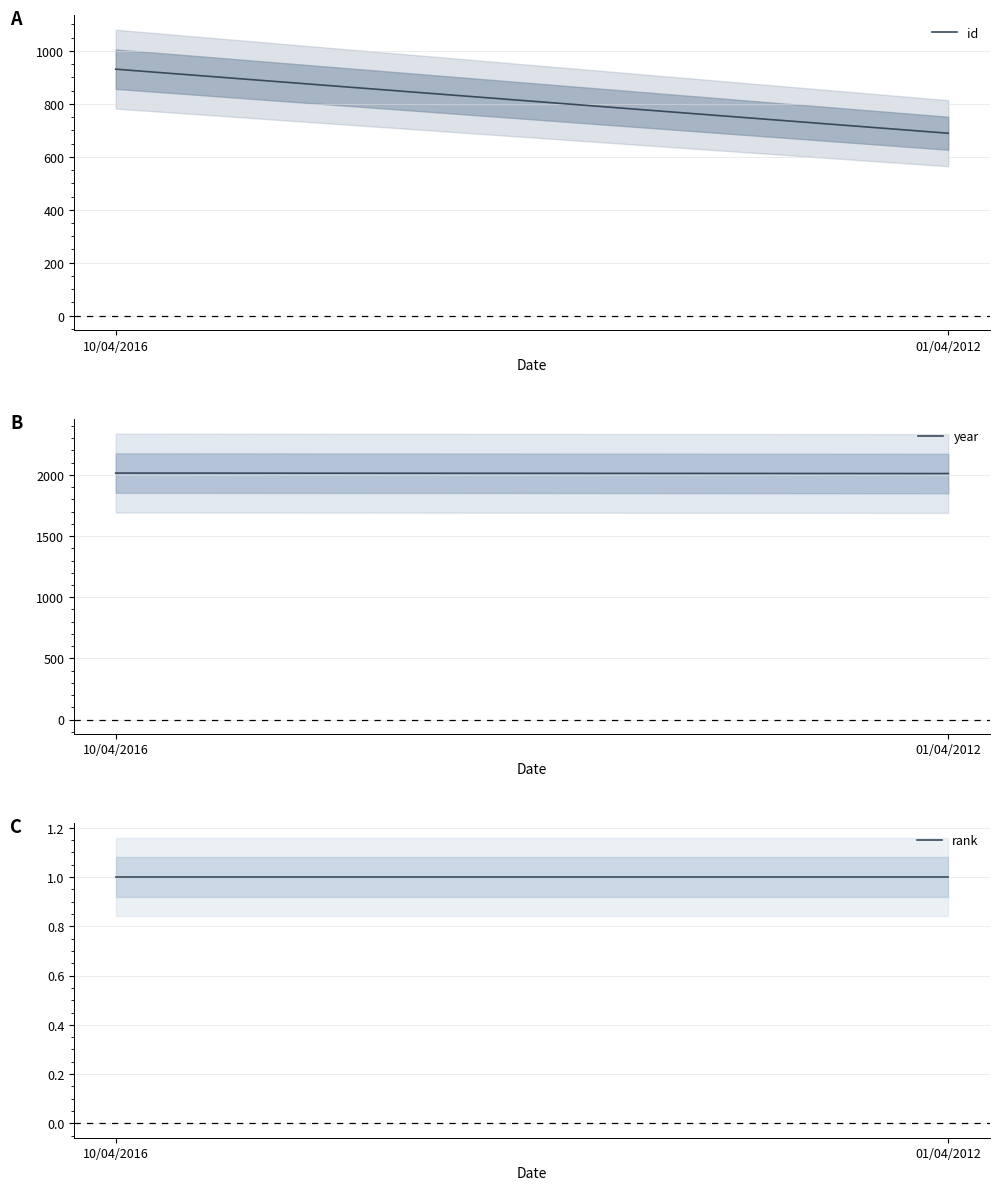

Which category has the lowest value across all series?

10/04/2016